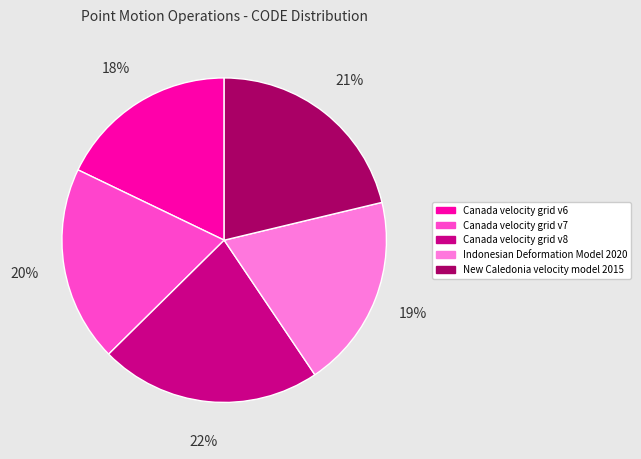

Count the number of slices in the pie.

5